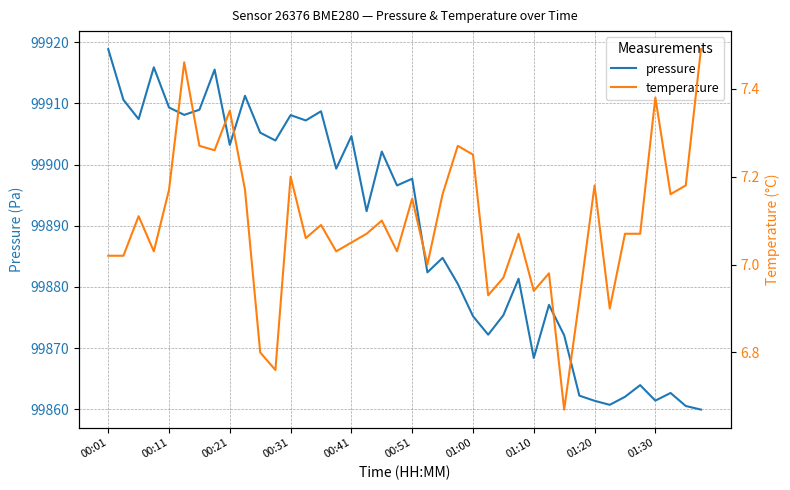

True or false: temperature has more than 2 interior local peaks.

True